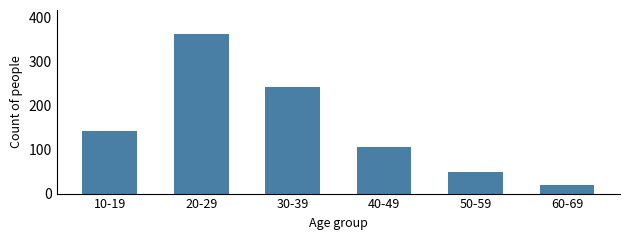

What is the change in value from 30-39 to 50-59?

-192